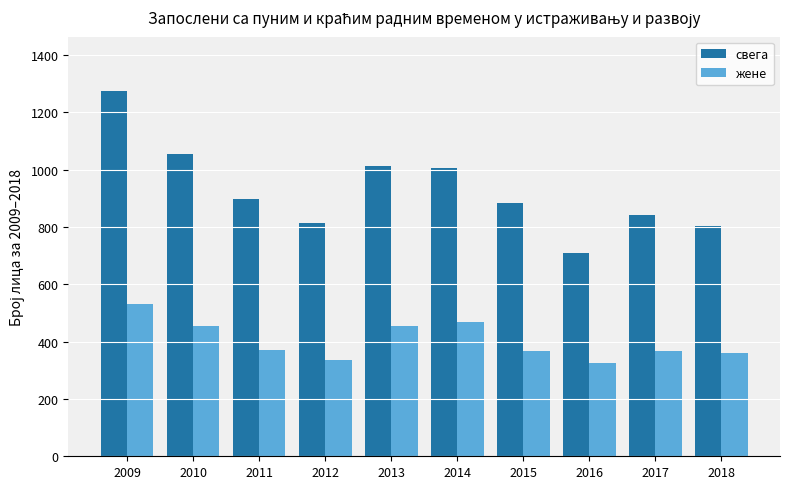

Does the chart contain any negative values?

No